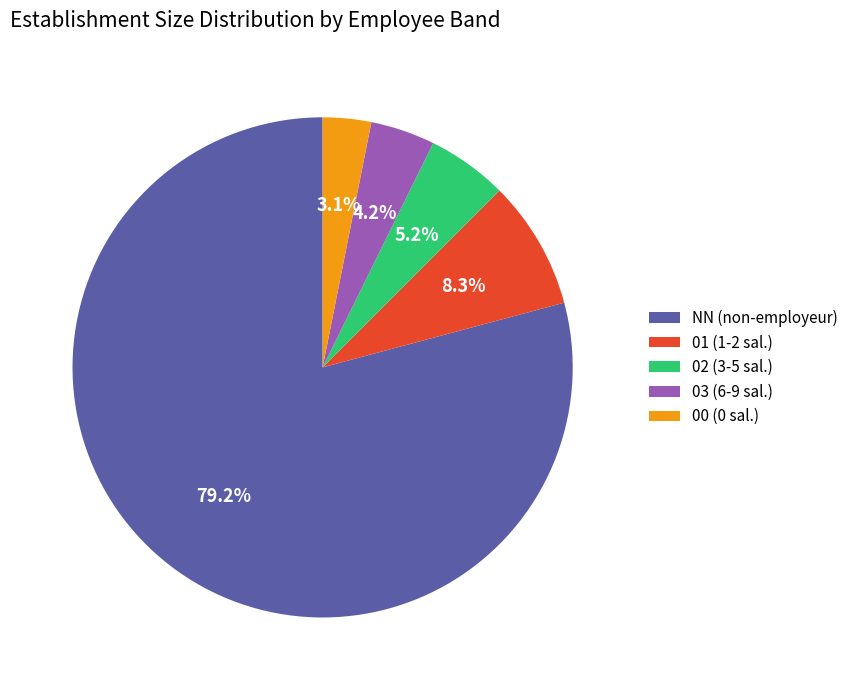

To the nearest percent, what is the difference between the 00 and 03 slice percentages?

1%